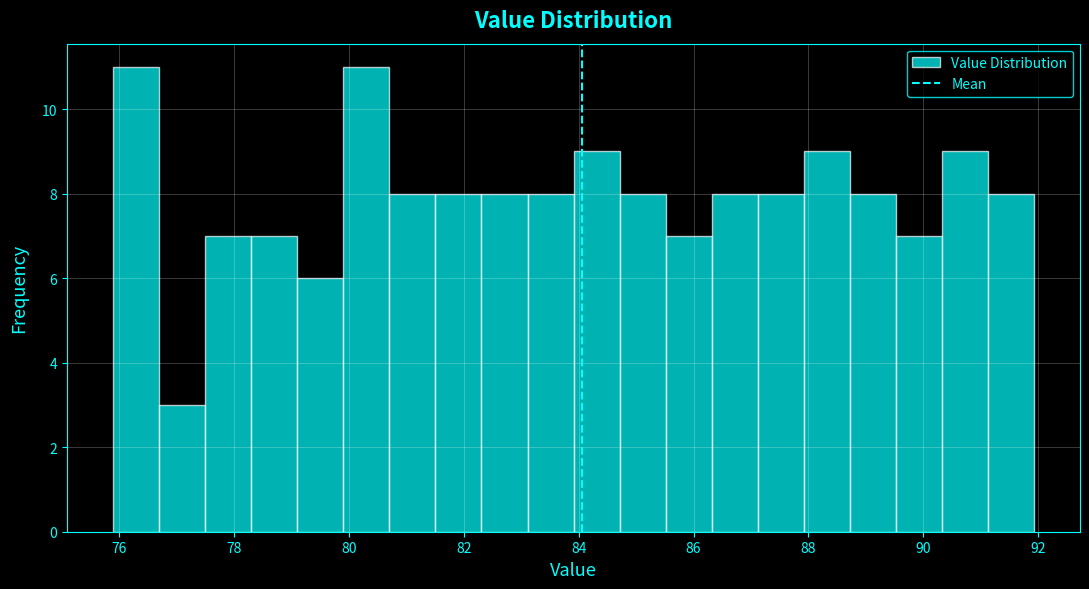

Reading left to right, transcribe this chart: for each bar, give the range it covers on the x-axis and its height. Neither the bar edges nor the heights are printed on the chart, so give them approximately, as read against the axes.

75.8 to 76.6: 11
76.6 to 77.4: 3
77.4 to 78.2: 7
78.2 to 79.0: 7
79.0 to 80.0: 6
80.0 to 80.8: 11
80.8 to 81.6: 8
81.6 to 82.4: 8
82.4 to 83.2: 8
83.2 to 84.0: 8
84.0 to 84.8: 9
84.8 to 85.6: 8
85.6 to 86.4: 7
86.4 to 87.2: 8
87.2 to 88.0: 8
88.0 to 88.8: 9
88.8 to 89.6: 8
89.6 to 90.4: 7
90.4 to 91.2: 9
91.2 to 92.0: 8